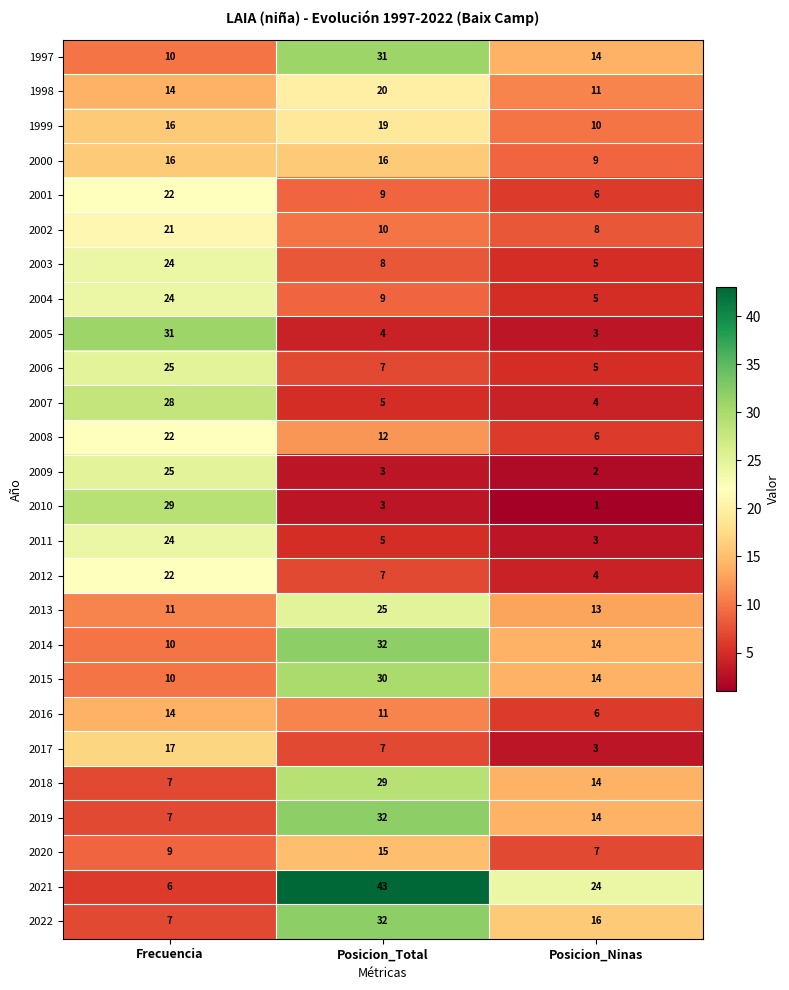

Where does the 2007 series first go above 5?

Frecuencia